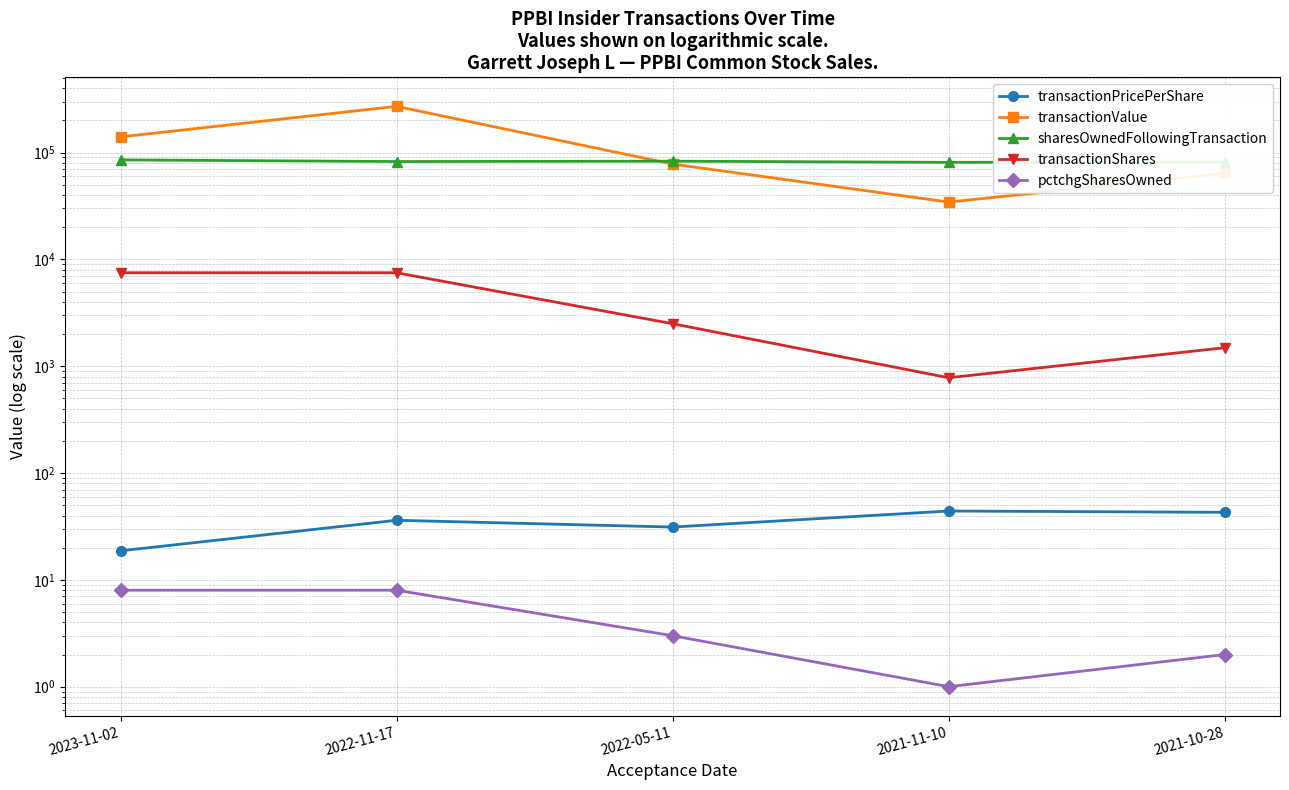

How many series are shown in this chart?

5